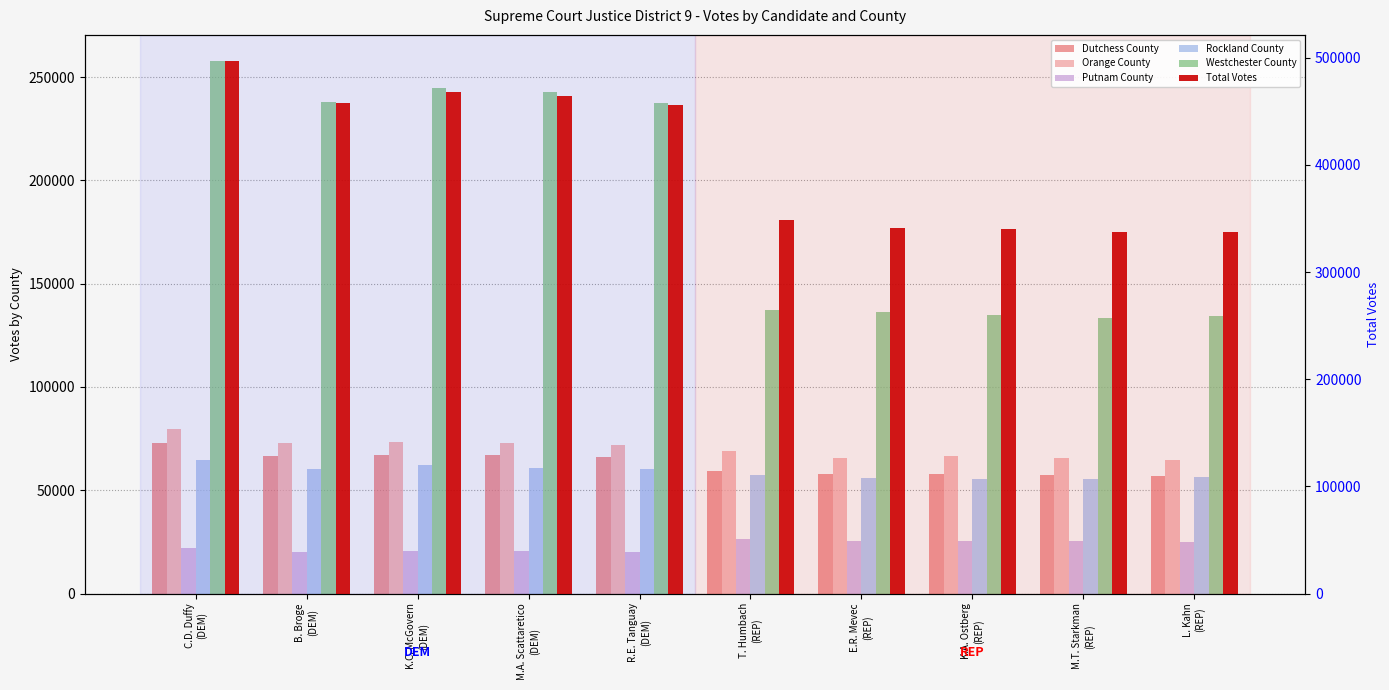

True or false: Total Votes has a value of 457886 at B. Broge
(DEM).

True